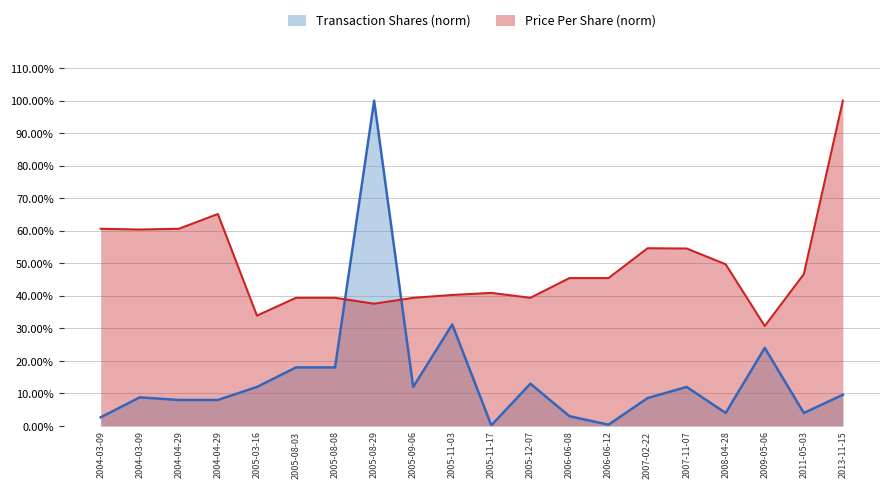

What is the average value of the transactionPricePerShare series?

0.5